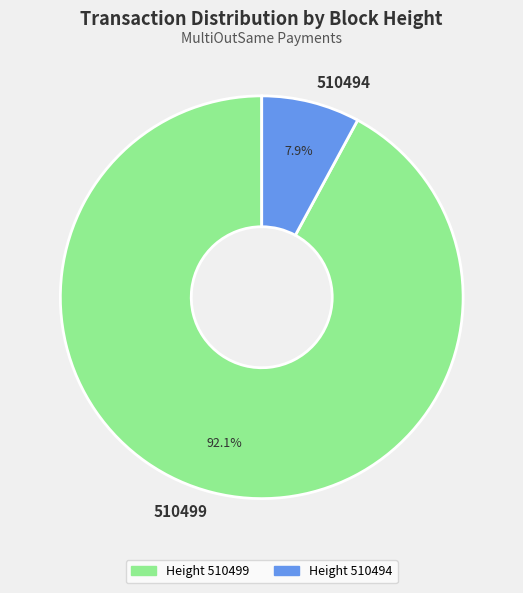

To the nearest percent, what is the difference between the largest and smallest slice percentages?

84%